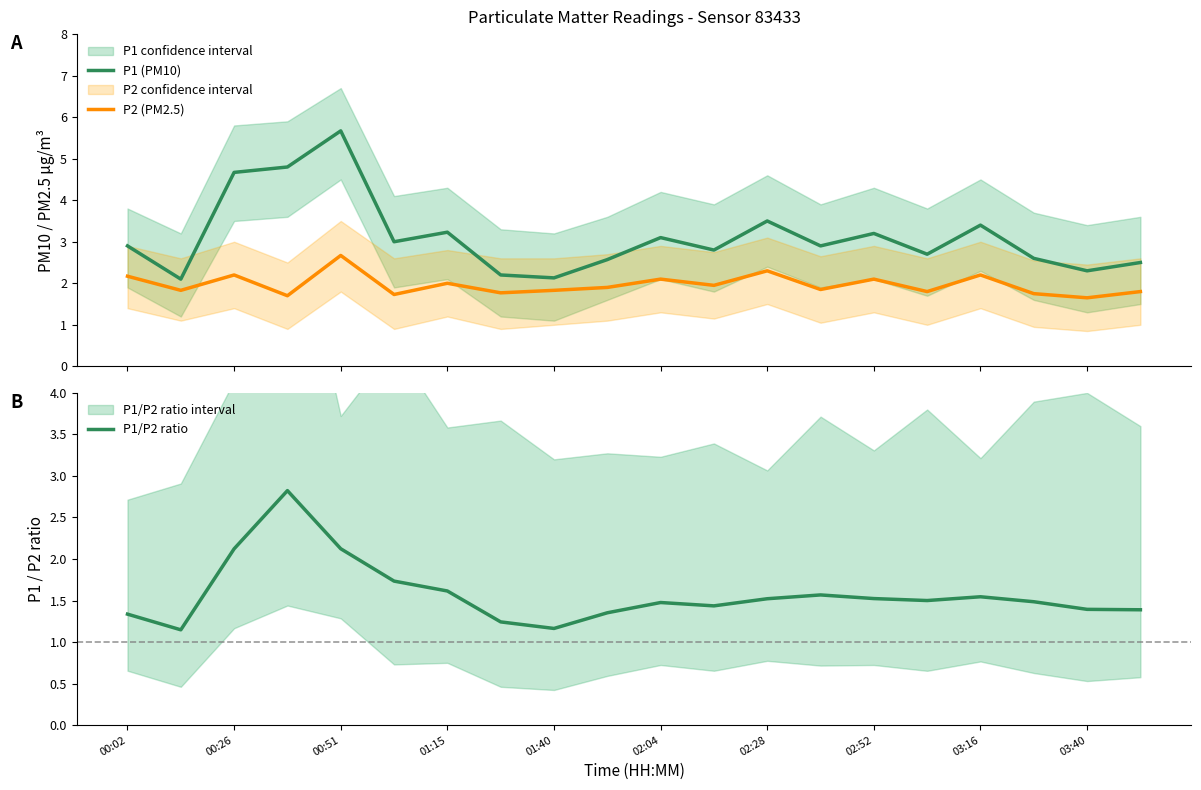

How many categories are shown in the chart?

20